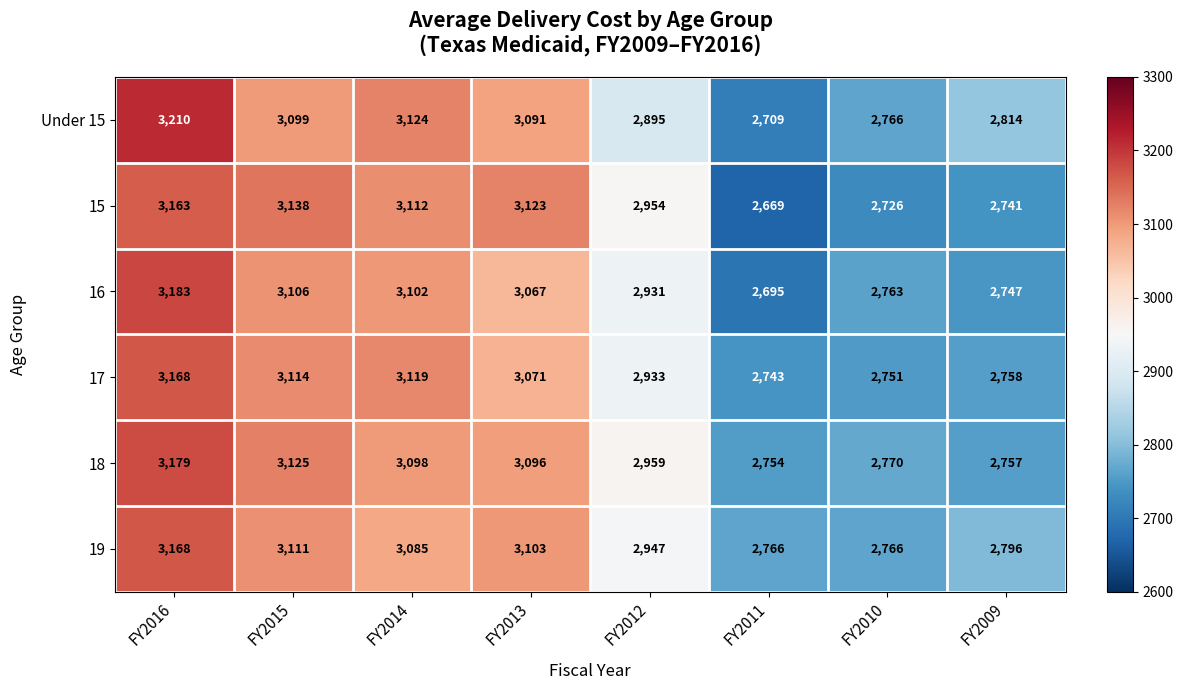

What is the smallest value displayed?

2669